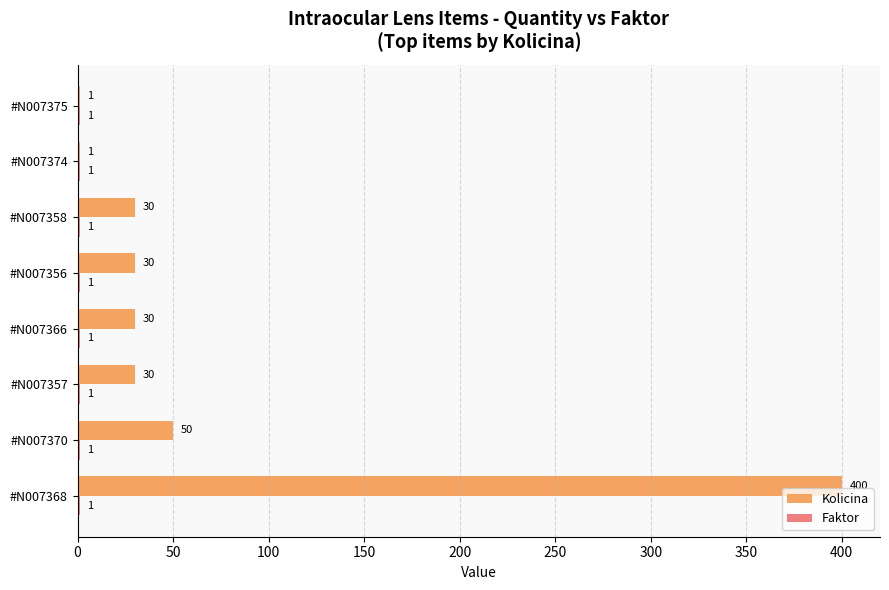

What is the sum of the Kolicina values at #N007375 and #N007368?

401